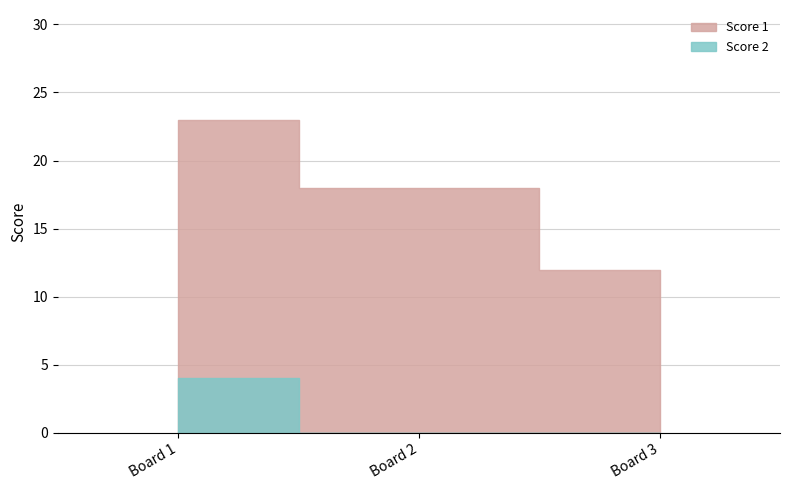

Which has a higher value, 3 or 2?

2